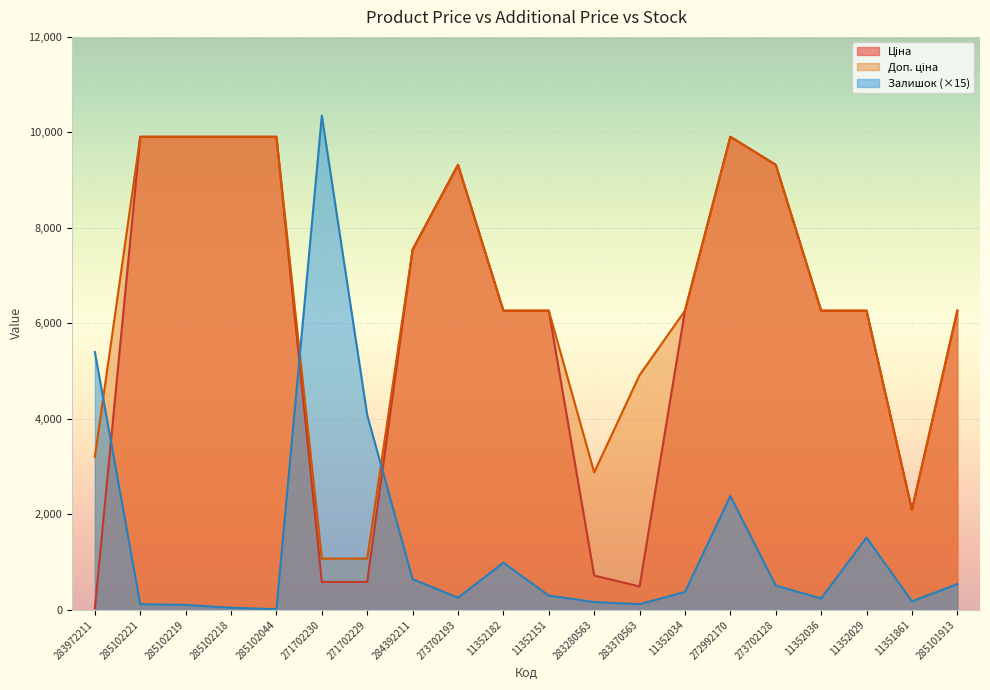

At which category does Залишок reach its first local valley?

285102044